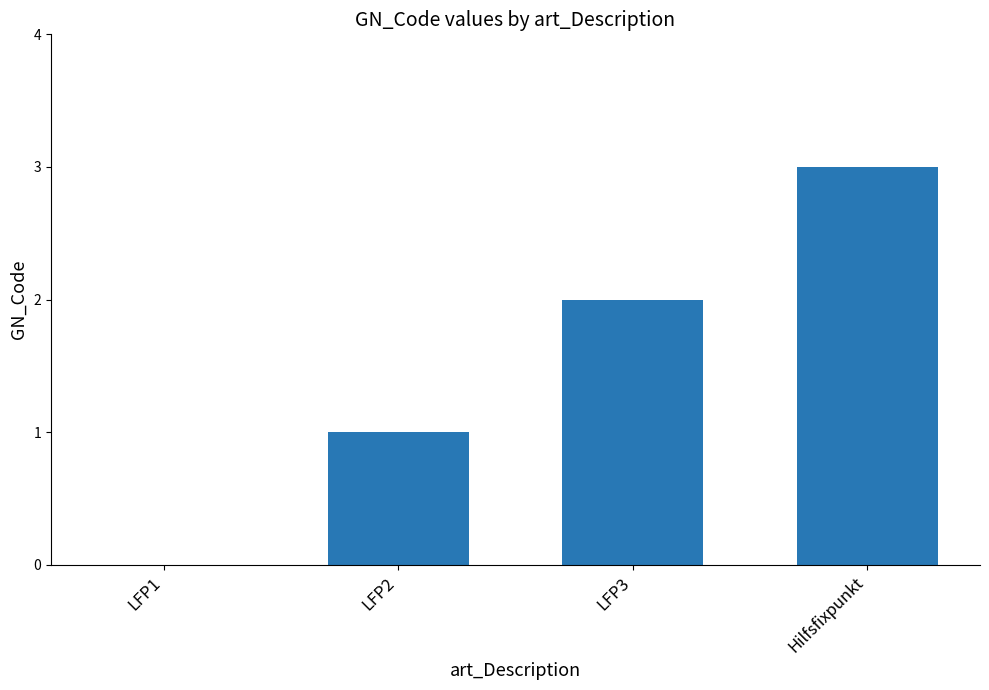

Reading left to right, transcribe all the data shown in this chart.

LFP1=0	LFP2=1	LFP3=2	Hilfsfixpunkt=3